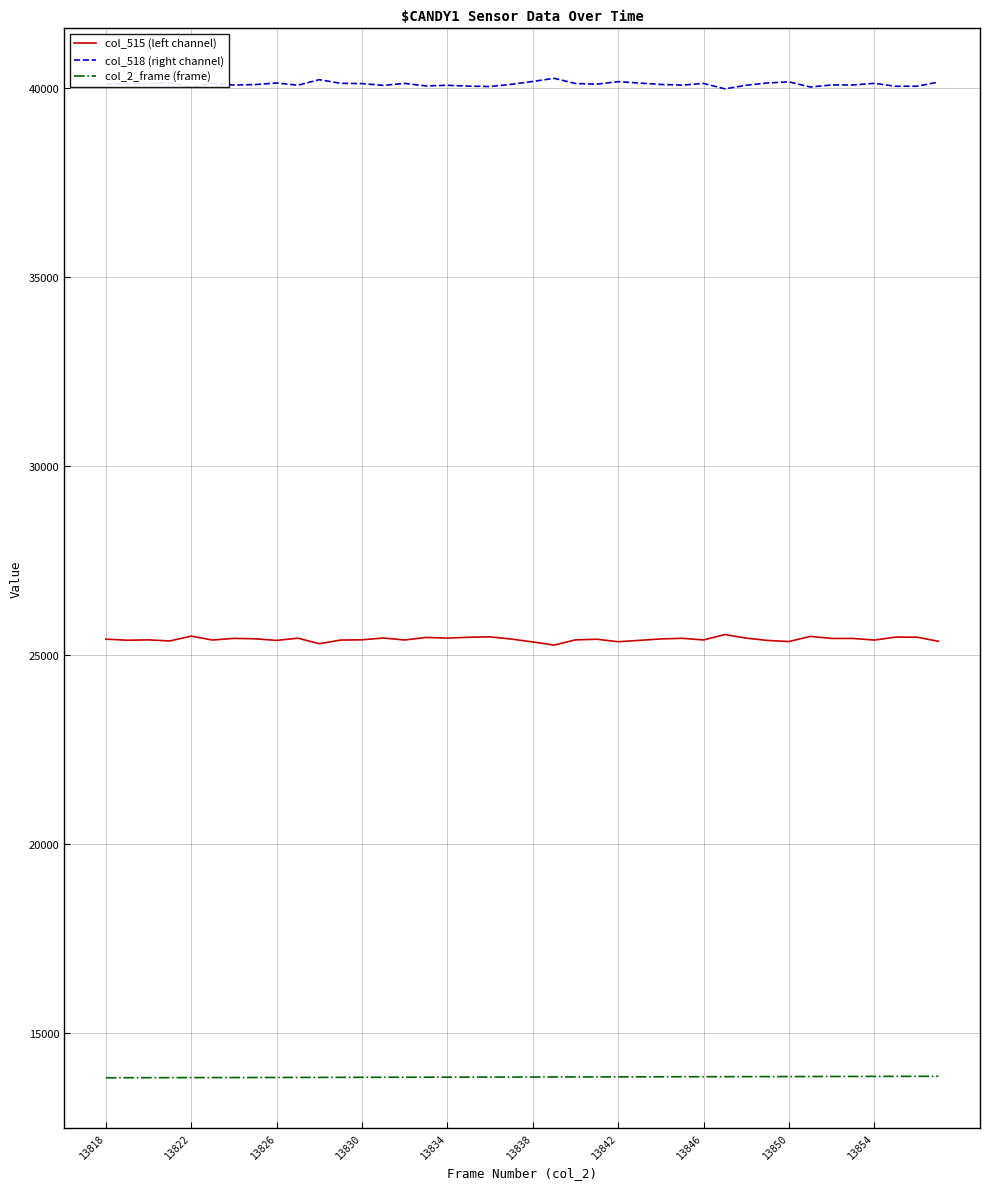

Rank the series by their average value, from highest to lowest.

col_518 (right channel), col_515 (left channel), col_2_frame (frame)